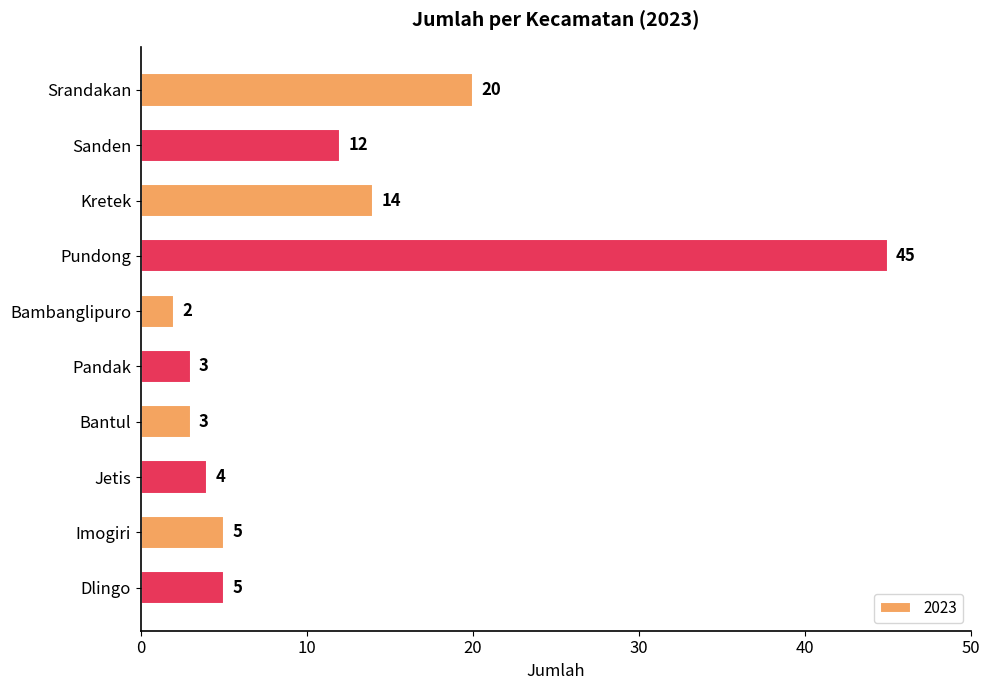

What position from the top is Pandak?

6